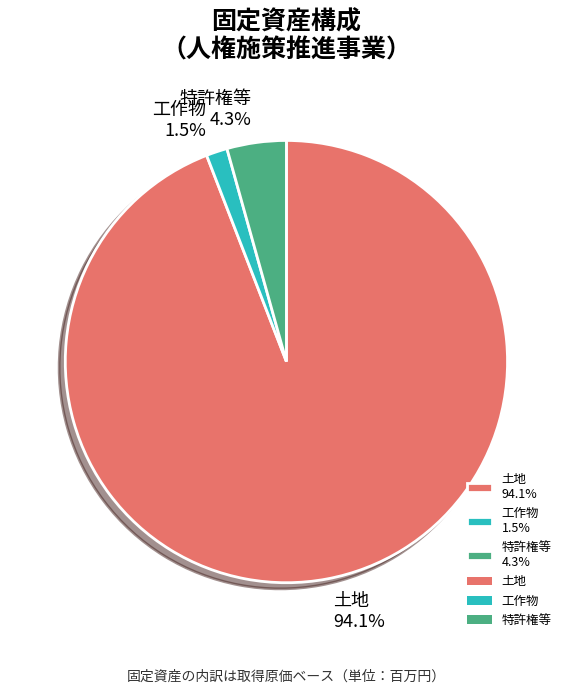

Is there any slice that represents more than half of the pie?

Yes